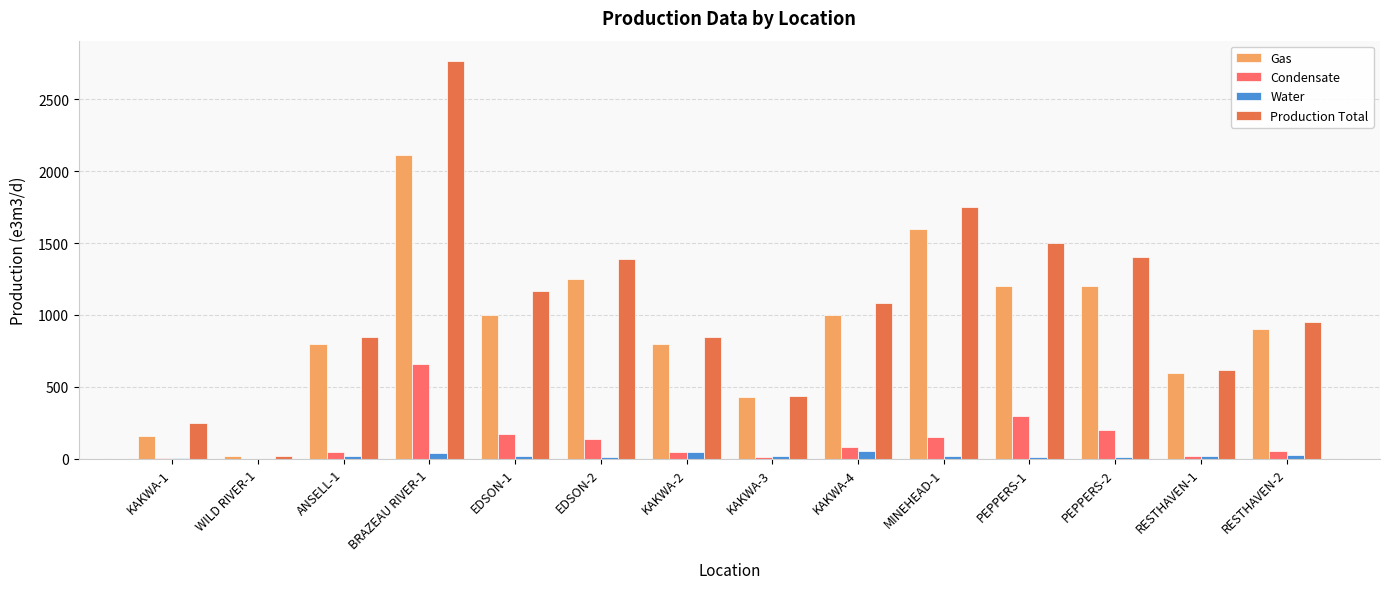

How many categories are shown in the chart?

14